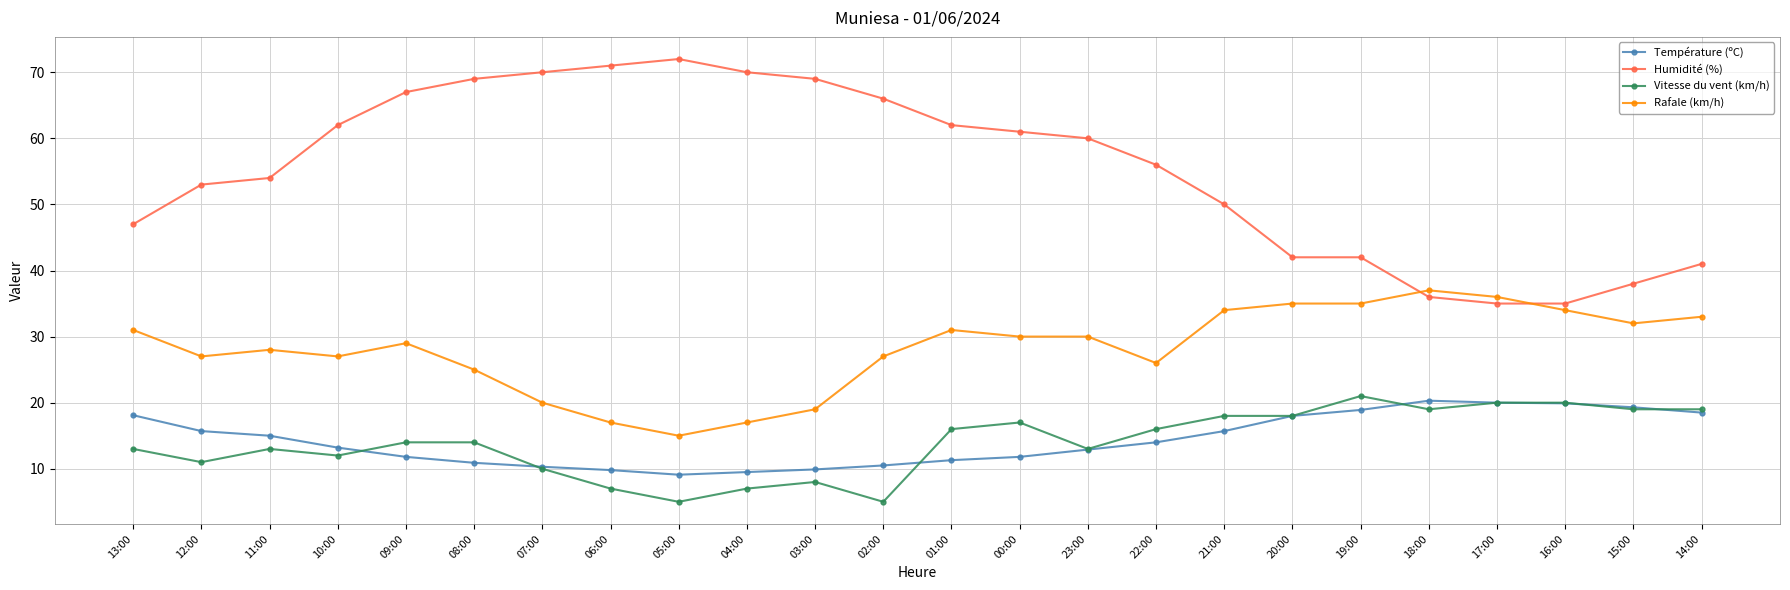

True or false: Rafale (km/h) and Vitesse du vent (km/h) cross at least once.

False